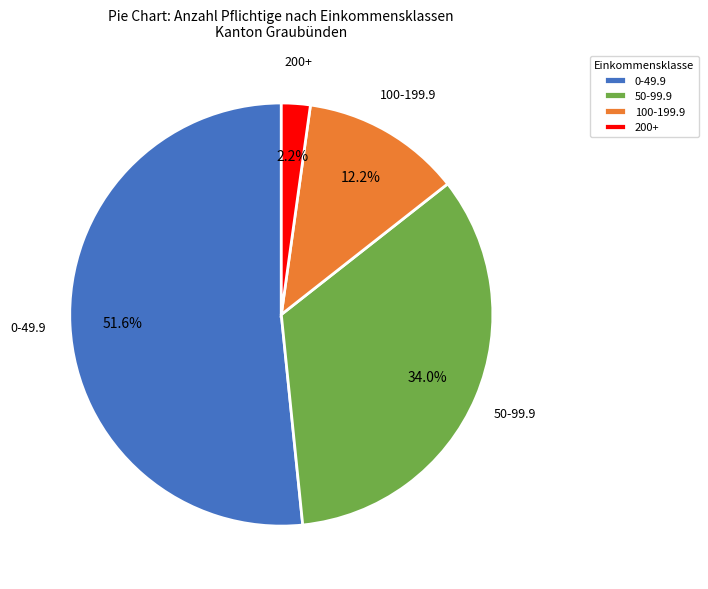

Count the number of slices in the pie.

4